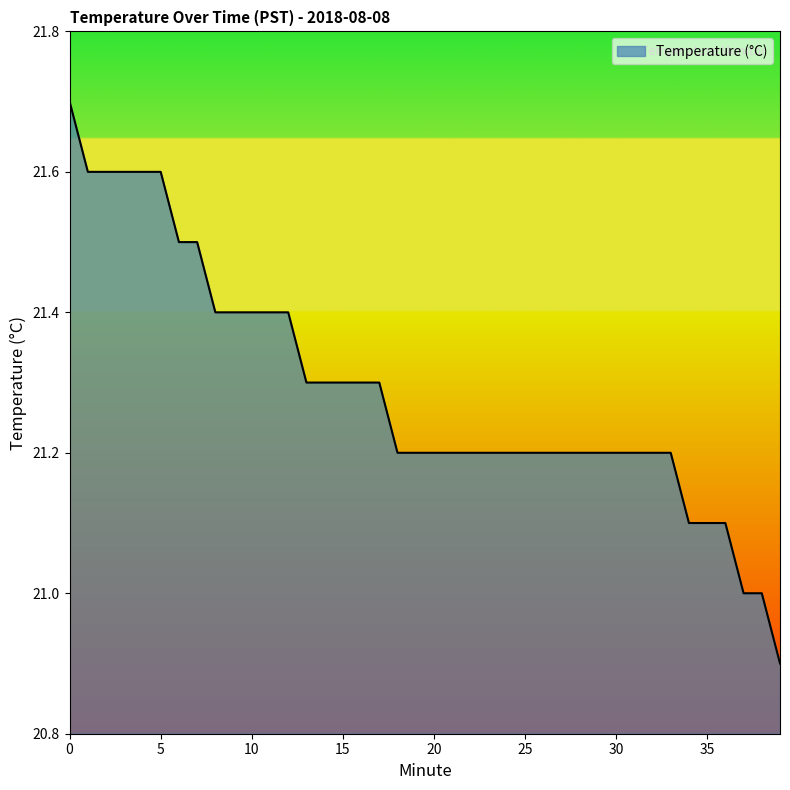

How many lines are shown in the chart?

1